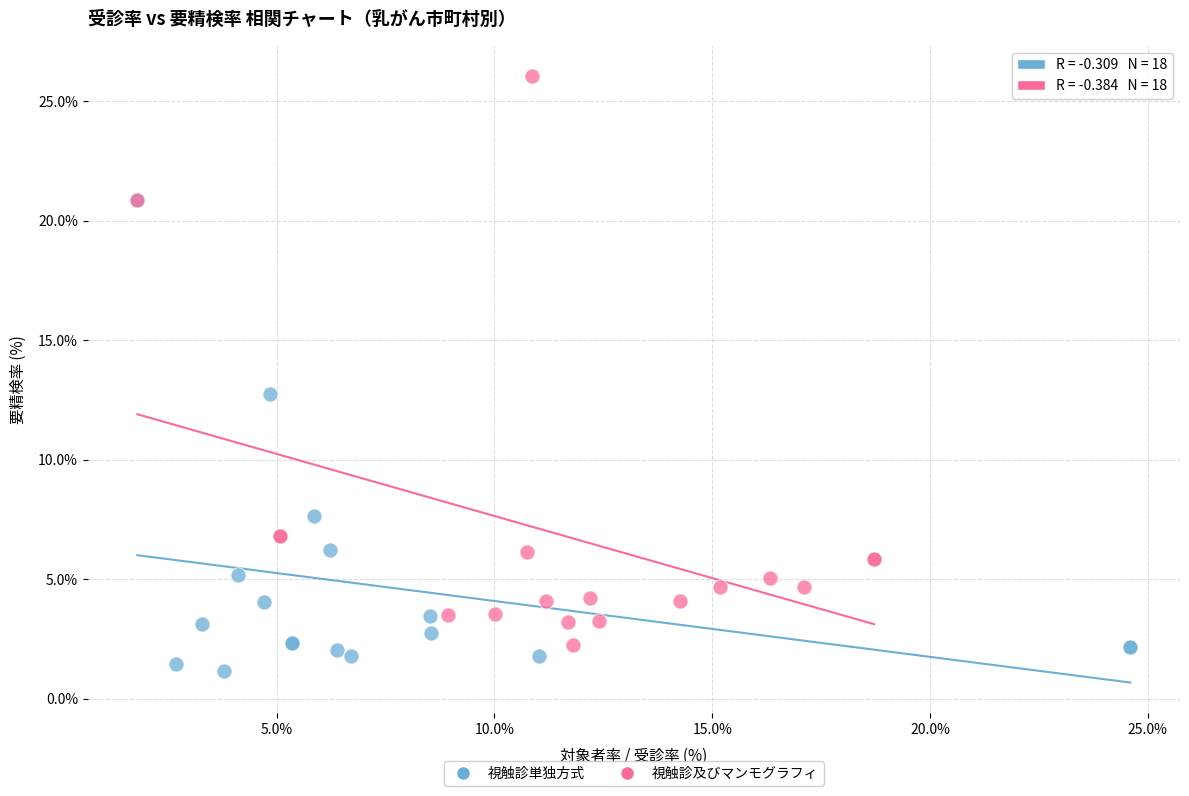

Which series has the largest Y range (max minus min)?

視触診及びマンモグラフィ